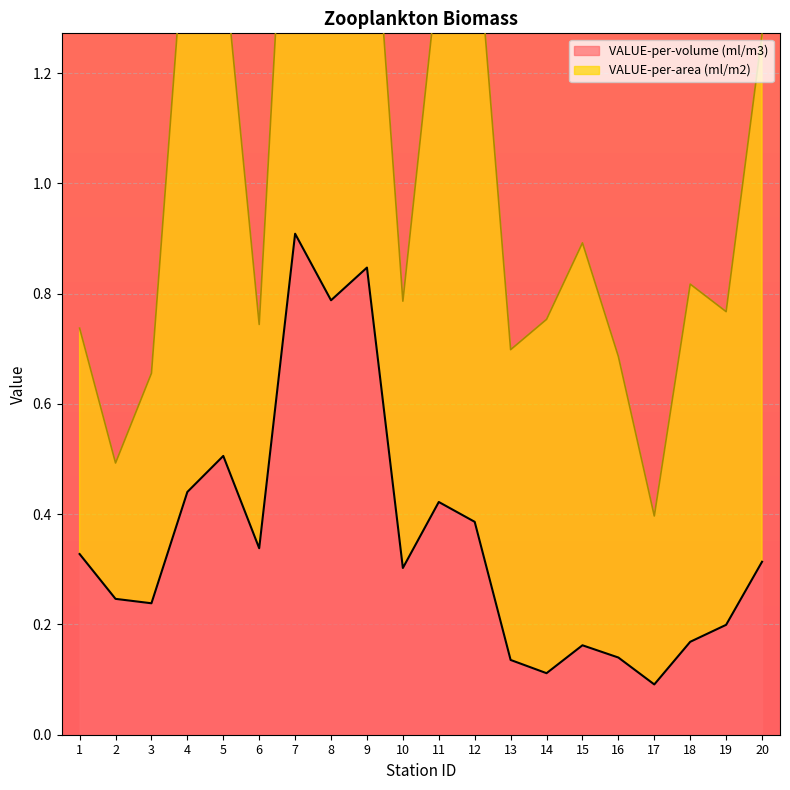

What is the difference between the second highest and minimum values?

0.8